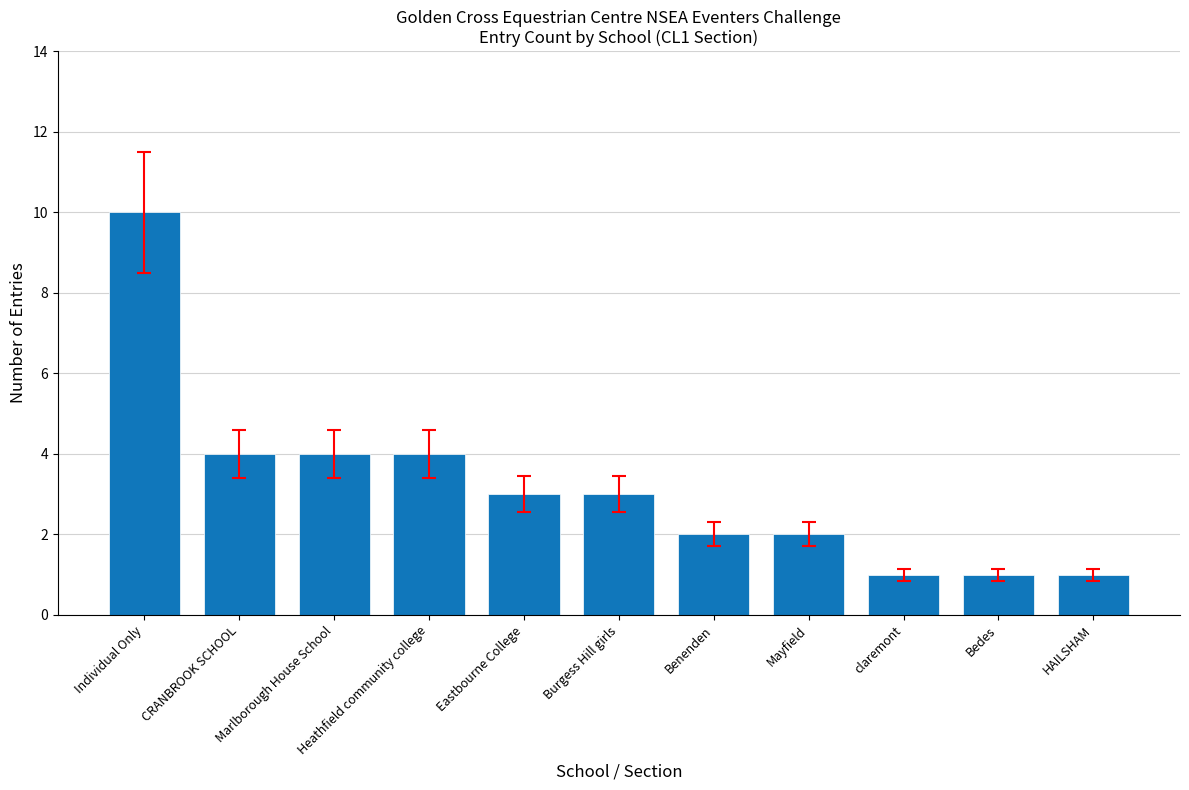

Reading left to right, transcribe all the data shown in this chart.

10	4	4	4	3	3	2	2	1	1	1